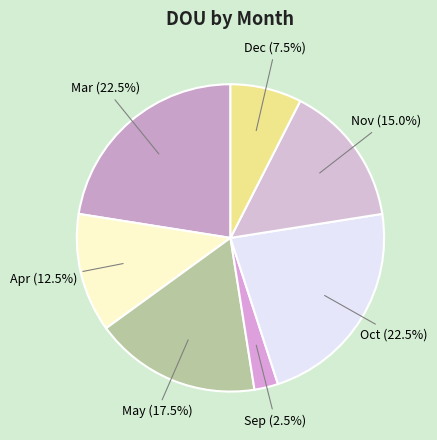

What is the ratio of the value at Oct to the value at Sep?

9.0